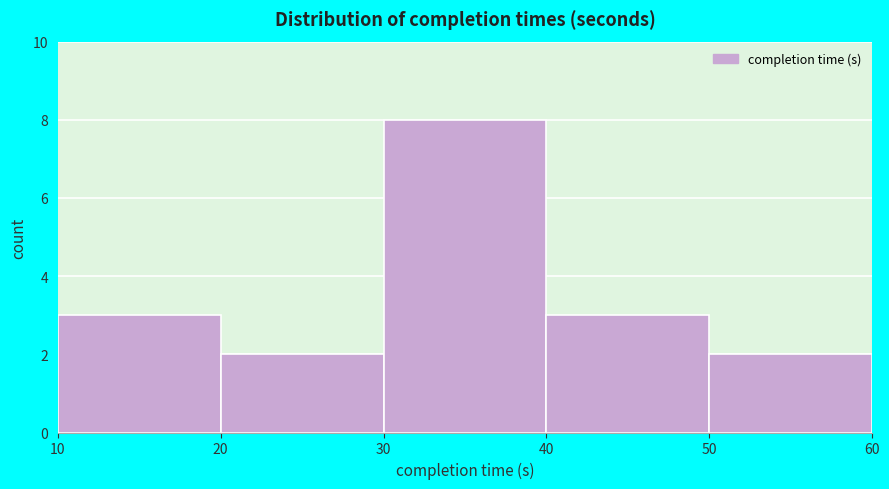

Reading left to right, transcribe this chart: for each bar, give the range it covers on the x-axis and its height. The values are not printed on the chart, so give them approximately, as read against the axis.

10 to 20: 3
20 to 30: 2
30 to 40: 8
40 to 50: 3
50 to 60: 2